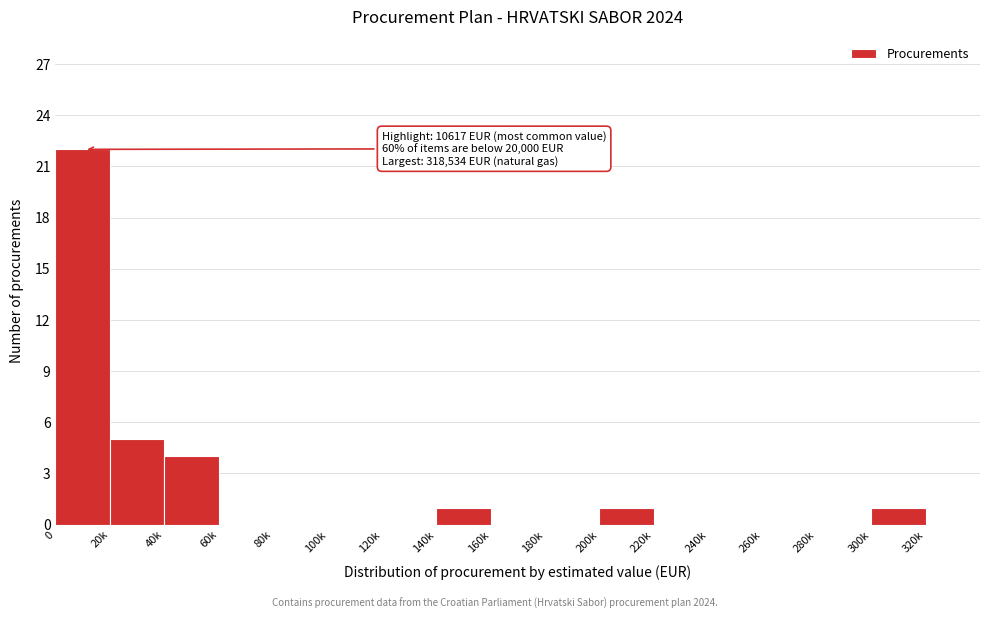

Reading left to right, extract all data points from this chart.

0=22	20k=5	40k=4	60k=0	80k=0	100k=0	120k=0	140k=1	160k=0	180k=0	200k=1	220k=0	240k=0	260k=0	280k=0	300k=1	320k=0